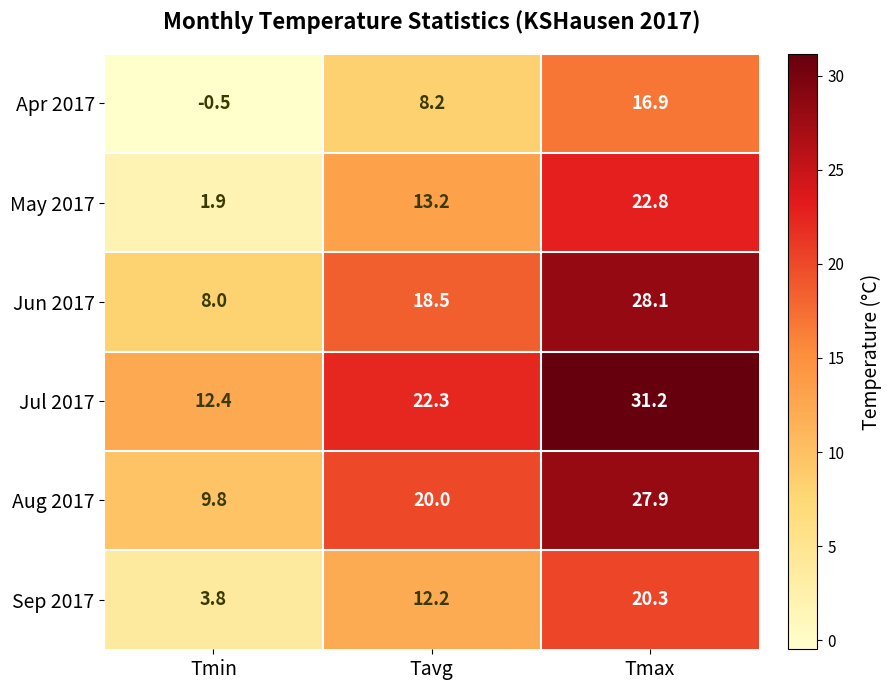

Reading left to right, what are all the values shown in this chart?

Apr 2017: -0.5	8.2	16.9
May 2017: 1.9	13.2	22.8
Jun 2017: 8.0	18.5	28.1
Jul 2017: 12.4	22.3	31.2
Aug 2017: 9.8	20.0	27.9
Sep 2017: 3.8	12.2	20.3